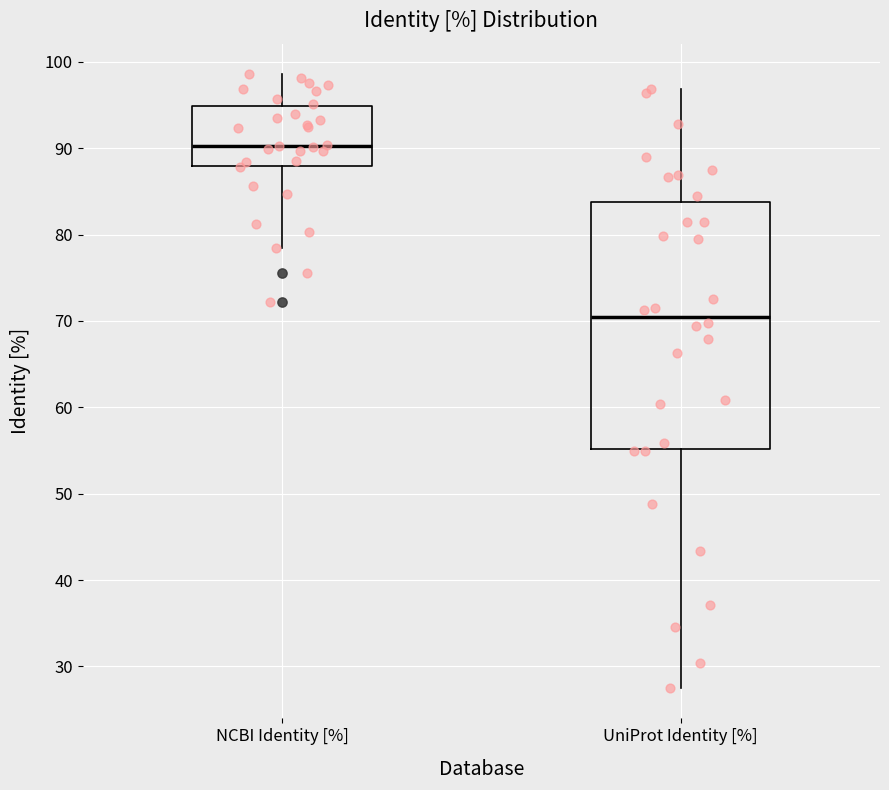

Where does the upper whisker of the box for NCBI Identity [%] end on the y-axis? The values are not printed on the chart, so give them approximately, as read against the axis.

99